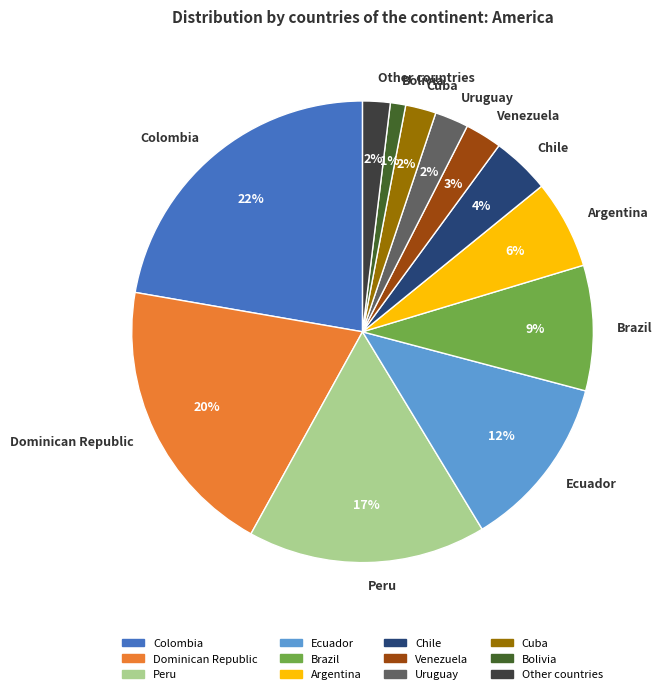

To the nearest percent, what percentage of the pie is Peru?

17%